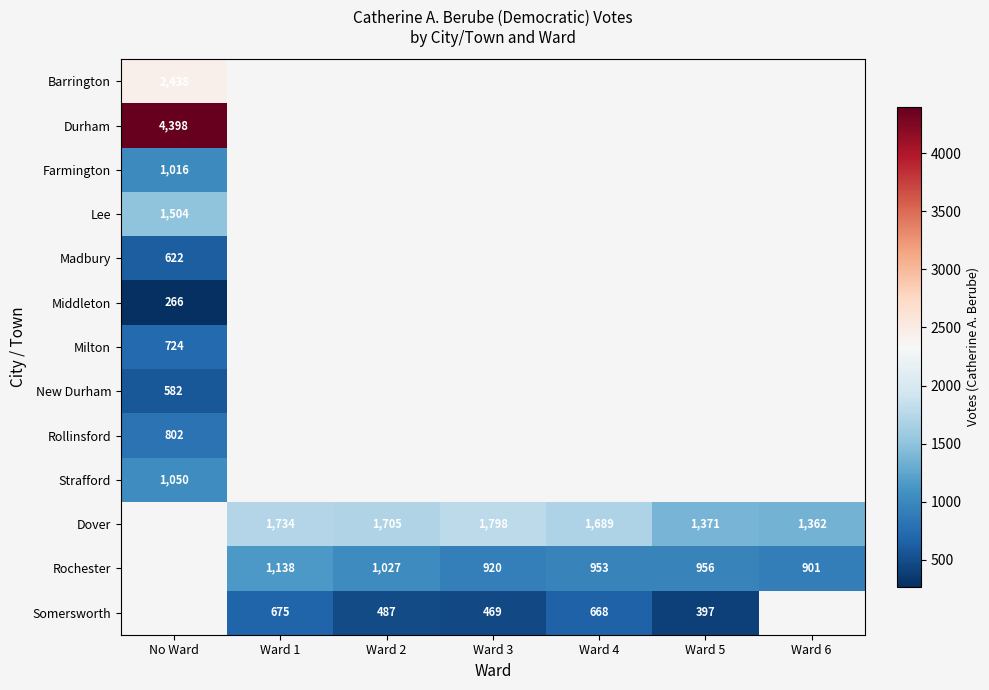

True or false: Middleton has a value of 266 at No Ward.

True